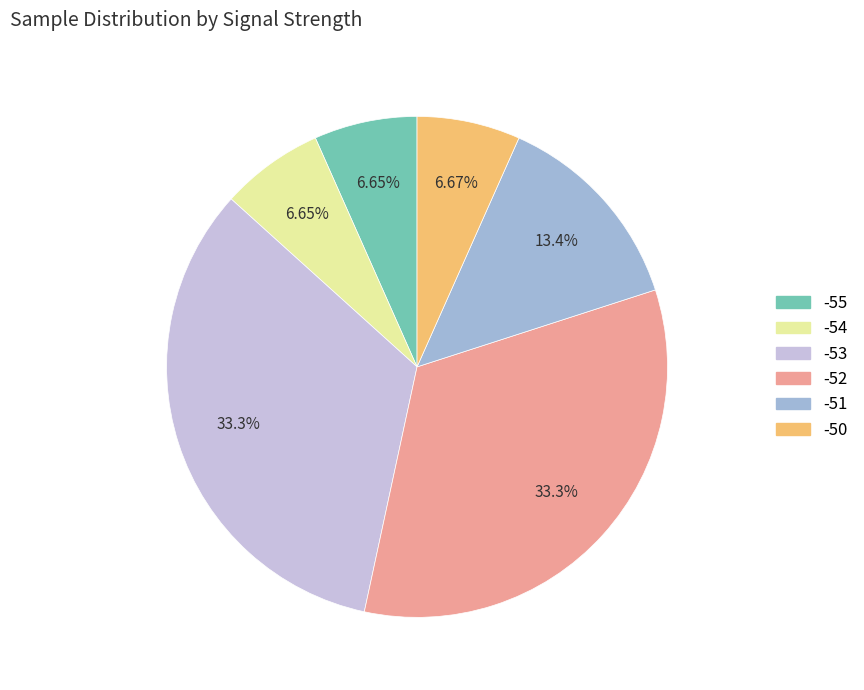

How many segments does this pie chart have?

6